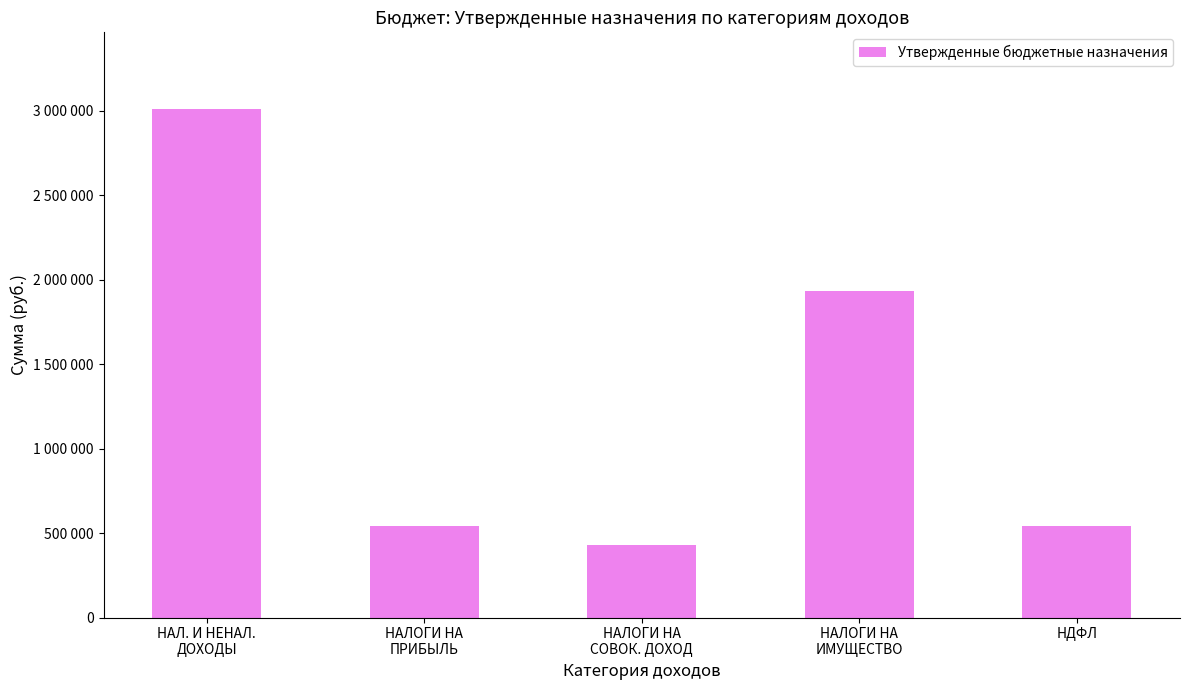

Are the bars horizontal?

No